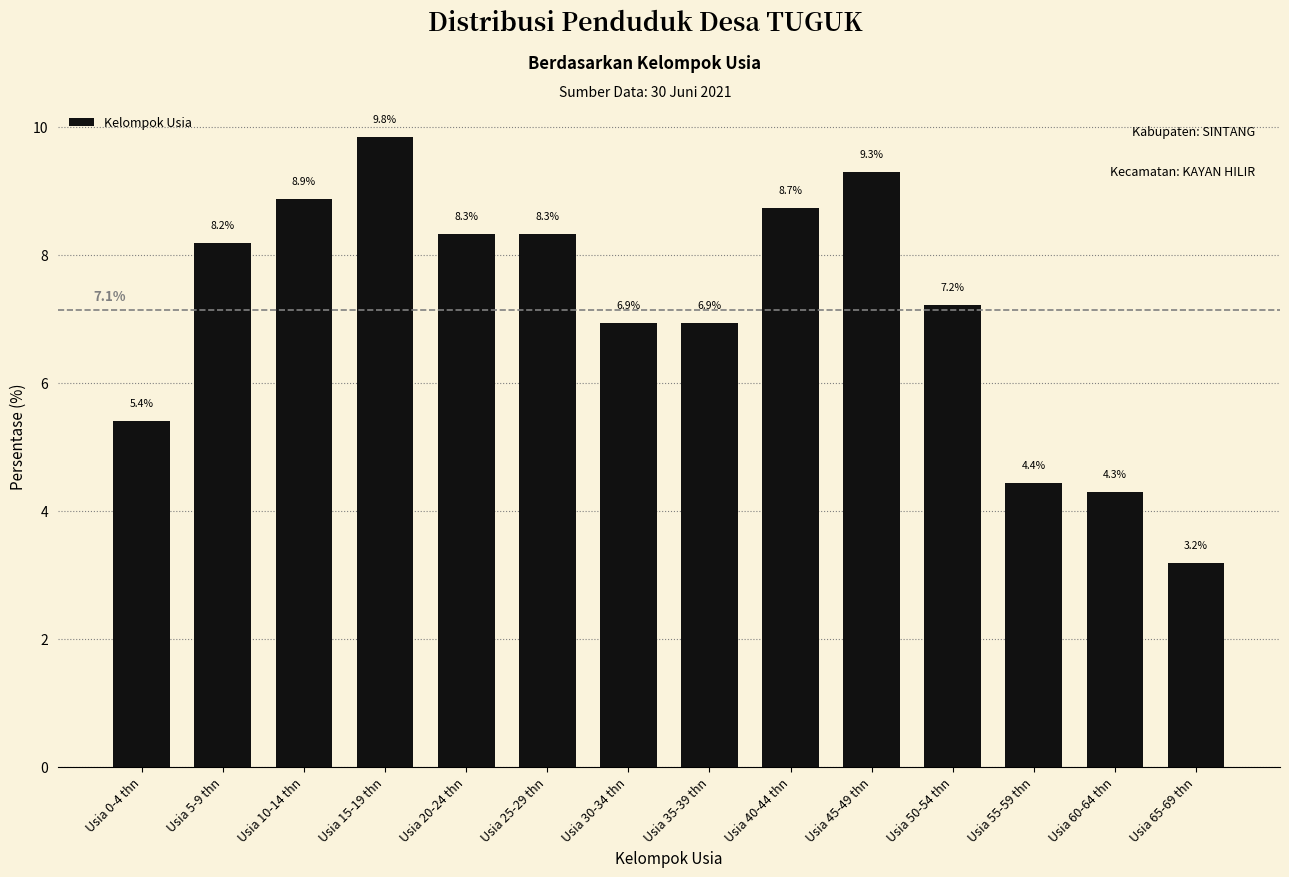

Reading left to right, transcribe all the data shown in this chart.

Usia 0-4 thn=5.4	Usia 5-9 thn=8.2	Usia 10-14 thn=8.9	Usia 15-19 thn=9.8	Usia 20-24 thn=8.3	Usia 25-29 thn=8.3	Usia 30-34 thn=6.9	Usia 35-39 thn=6.9	Usia 40-44 thn=8.7	Usia 45-49 thn=9.3	Usia 50-54 thn=7.2	Usia 55-59 thn=4.4	Usia 60-64 thn=4.3	Usia 65-69 thn=3.2